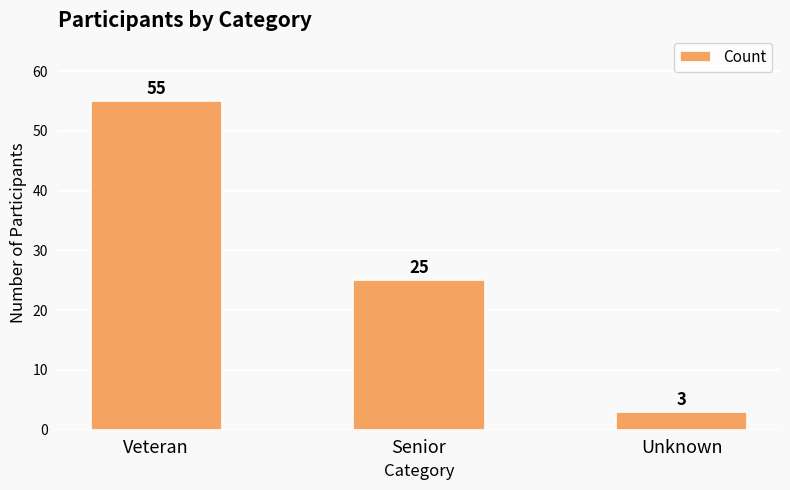

What is the difference between the maximum and minimum values?

52